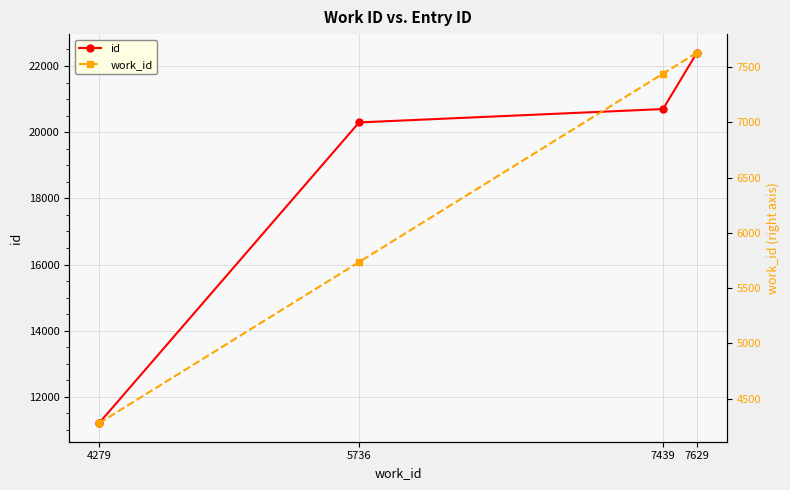

Does the chart have visible grid lines?

Yes